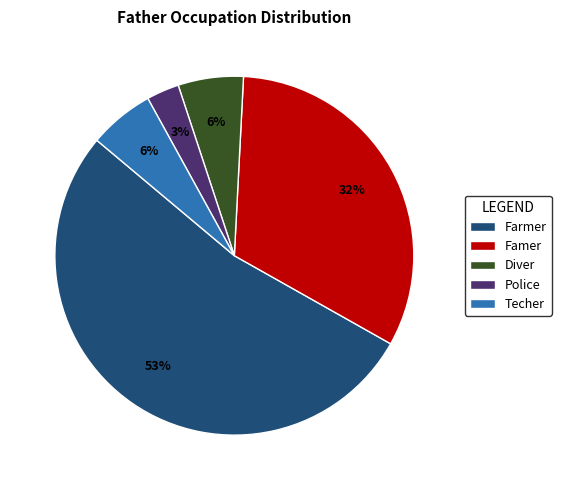

Which has a higher value, Farmer or Diver?

Farmer